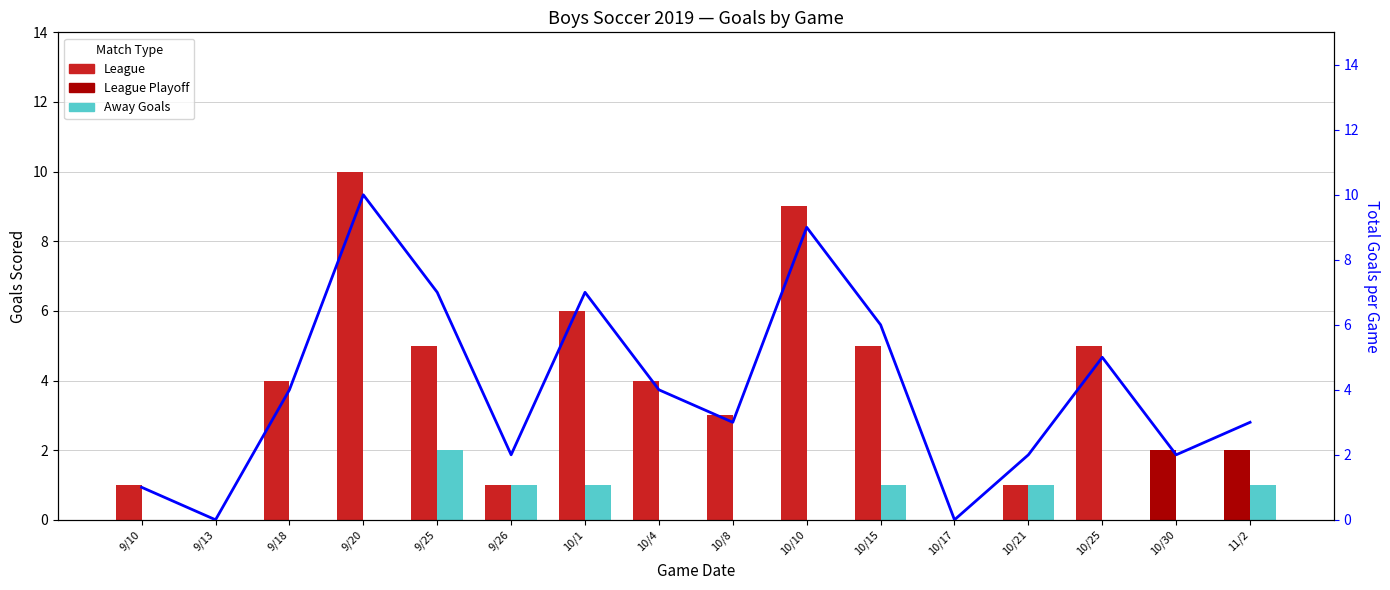

Reading left to right, extract all data points from this chart.

League (Home): 9/10=1	9/13=0	9/18=4	9/20=10	9/25=5	9/26=1	10/1=6	10/4=4	10/8=3	10/10=9	10/15=5	10/17=0	10/21=1	10/25=5	10/30=0	11/2=0
League Playoff (Home): 9/10=0	9/13=0	9/18=0	9/20=0	9/25=0	9/26=0	10/1=0	10/4=0	10/8=0	10/10=0	10/15=0	10/17=0	10/21=0	10/25=0	10/30=2	11/2=2
Away Goals: 9/10=0	9/13=0	9/18=0	9/20=0	9/25=2	9/26=1	10/1=1	10/4=0	10/8=0	10/10=0	10/15=1	10/17=0	10/21=1	10/25=0	10/30=0	11/2=1